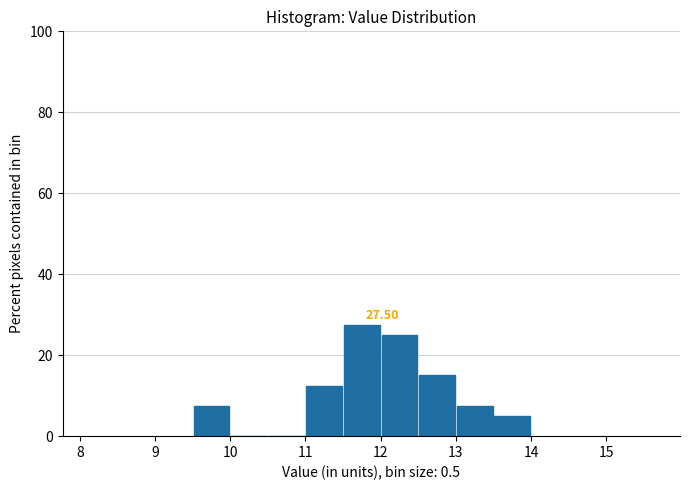

Which range on the x-axis has the tallest bar?

11.5 to 12.0